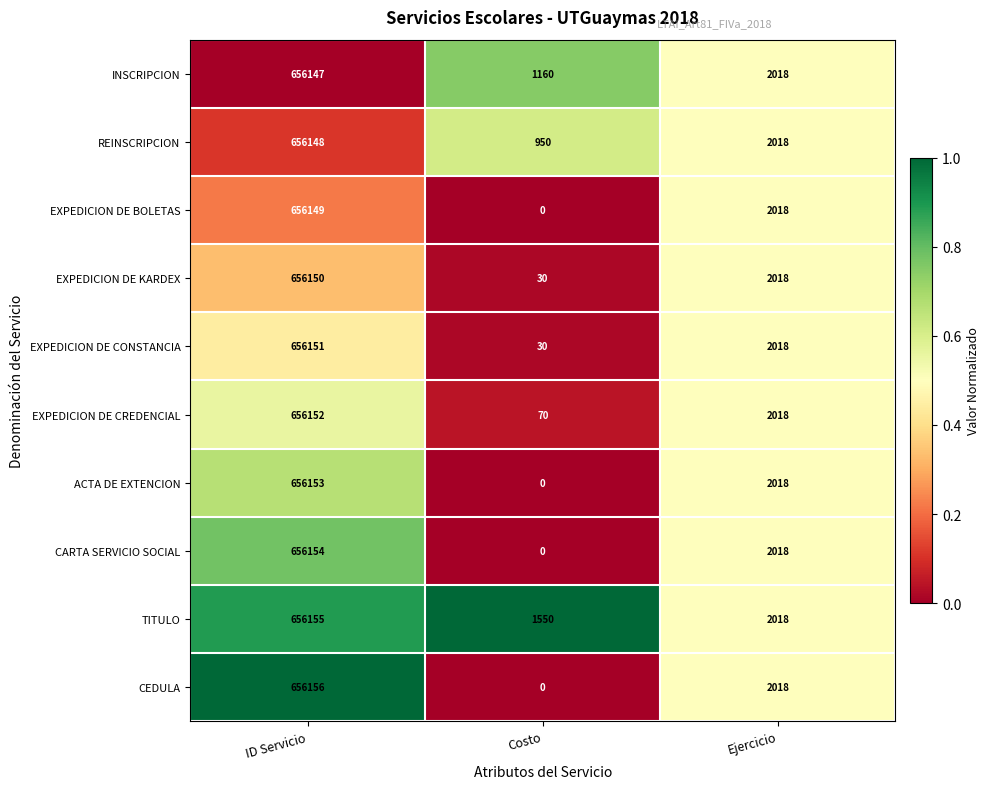

Rank the series by their maximum value, from highest to lowest.

CEDULA, TITULO, CARTA SERVICIO SOCIAL, ACTA DE EXTENCION, EXPEDICION DE CREDENCIAL, EXPEDICION DE CONSTANCIA, EXPEDICION DE KARDEX, EXPEDICION DE BOLETAS, REINSCRIPCION, INSCRIPCION